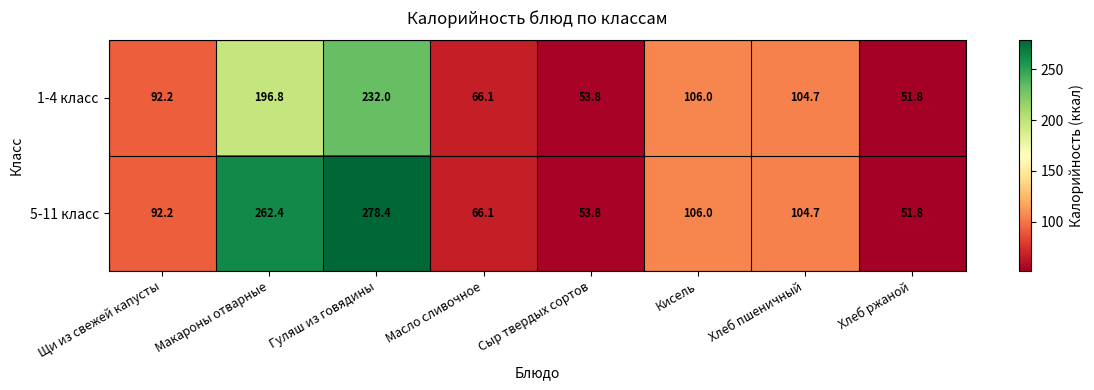

What is the greatest value displayed?

278.4